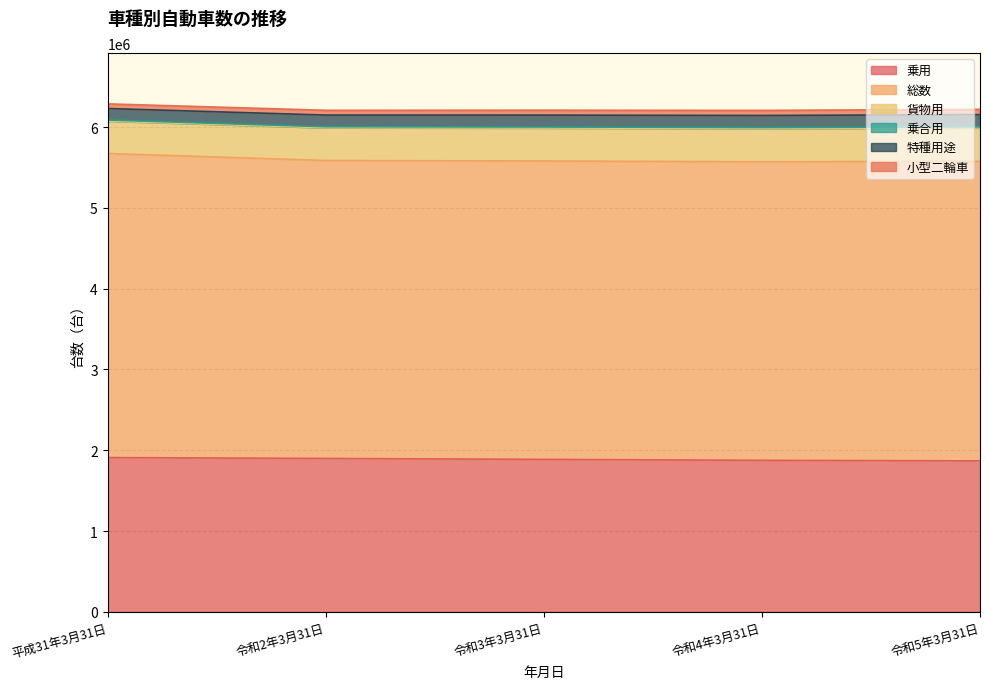

The value of 乗用 at 令和3年3月31日 is 1027089. True or false?

False